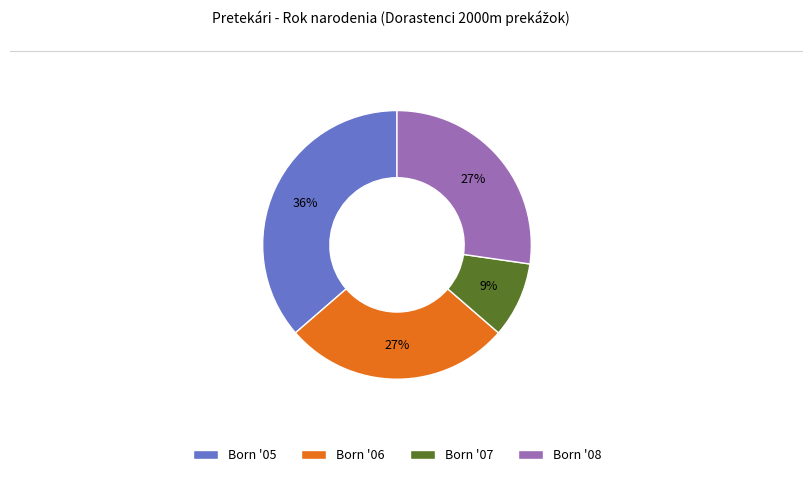

Do Born '05 and Born '07 together represent more than half of the pie?

No